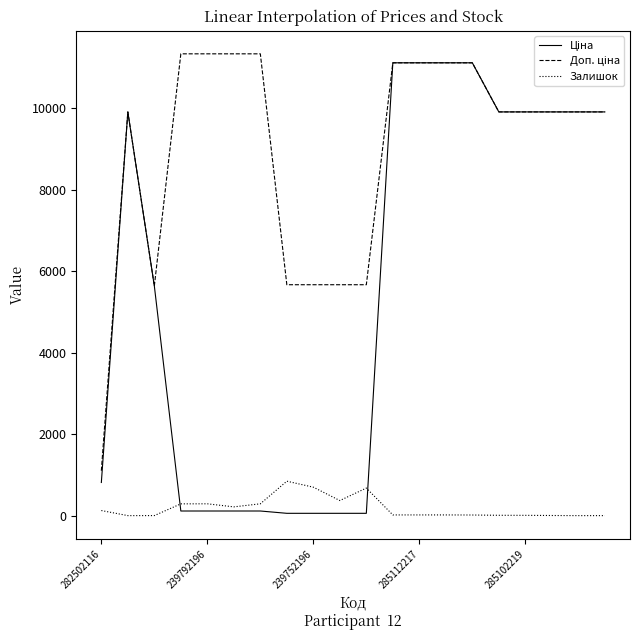

What is the maximum value for Залишок?

845.0